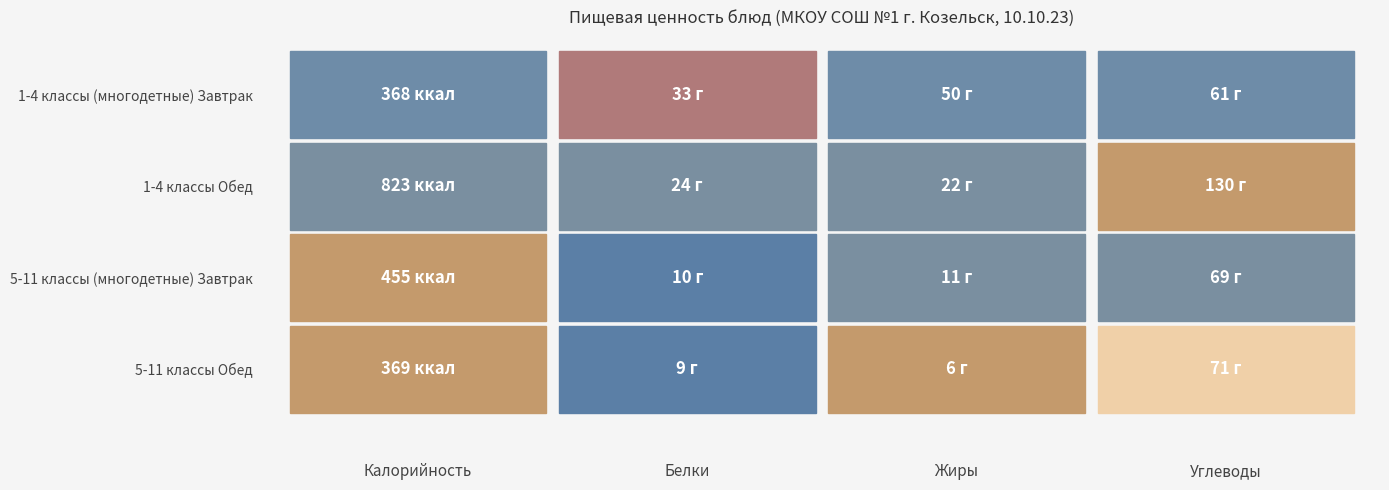

What is the sum of the 1-4 классы (многодетные) Завтрак values at Жиры and Белки?

83